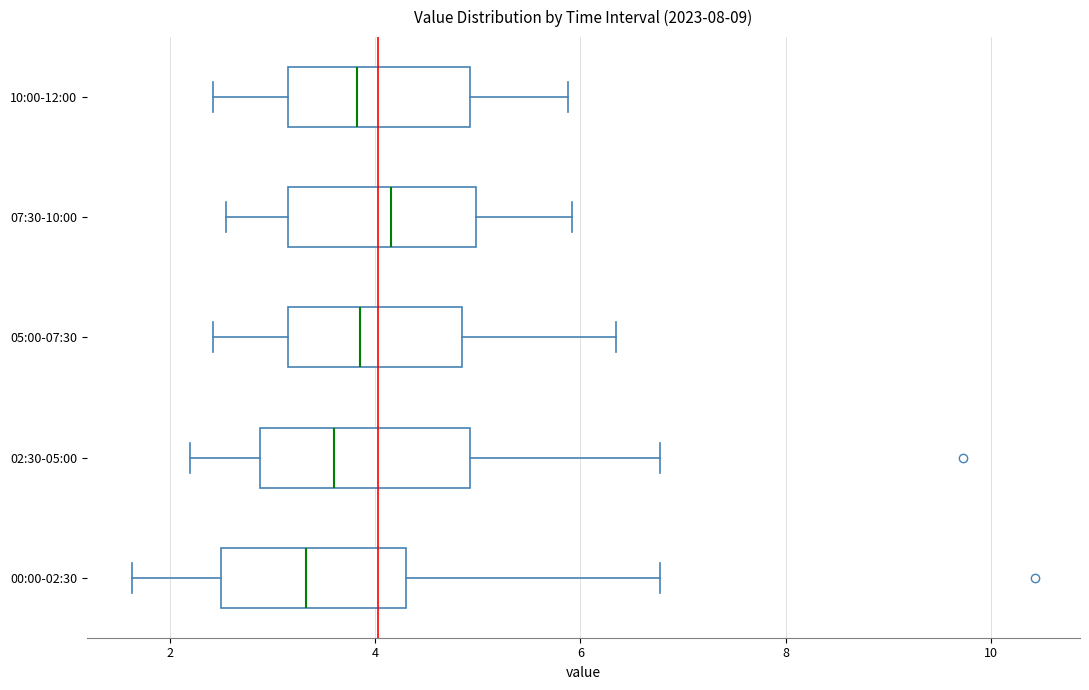

Reading bottom to top, read every box against the x-axis: the position of its median line, the range the box covers, and the ends of its whiskers. The values are not printed on the chart, so give them approximately, as read against the axis.

00:00-02:30: median 3.4, box 2.6 to 4.4, whiskers 1.6 to 6.8
02:30-05:00: median 3.6, box 2.8 to 5.0, whiskers 2.2 to 6.8
05:00-07:30: median 3.8, box 3.2 to 4.8, whiskers 2.4 to 6.4
07:30-10:00: median 4.2, box 3.2 to 5.0, whiskers 2.6 to 6.0
10:00-12:00: median 3.8, box 3.2 to 5.0, whiskers 2.4 to 5.8